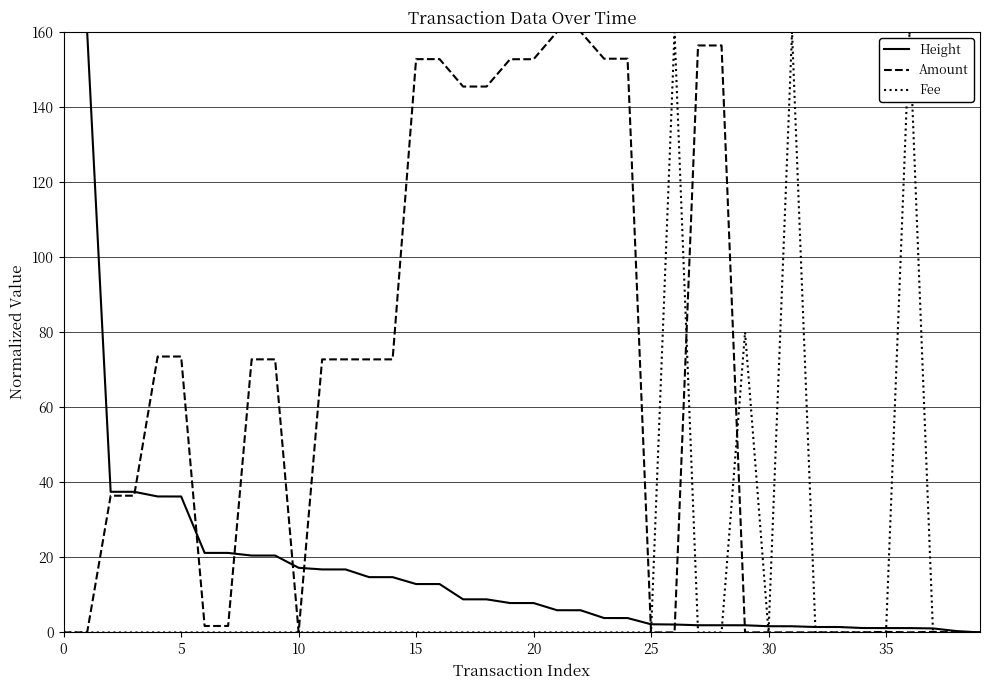

What is the greatest value displayed?

160.0